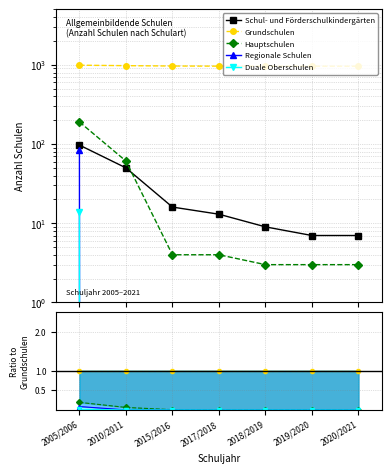

What are all the series names shown in the legend?

Schul- und Förderschulkindergärten, Grundschulen, Hauptschulen, Regionale Schulen, Duale Oberschulen